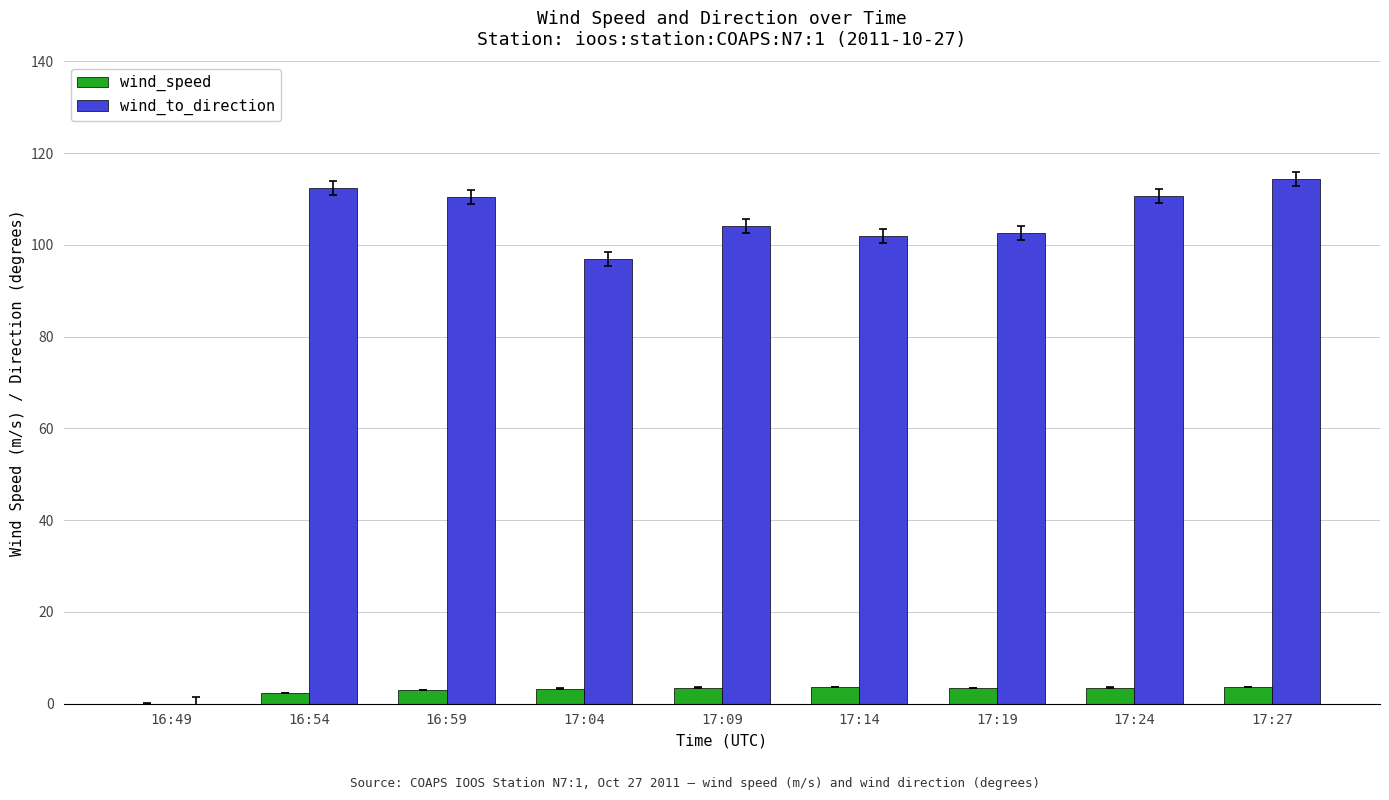

Count the number of categories in the chart.

9